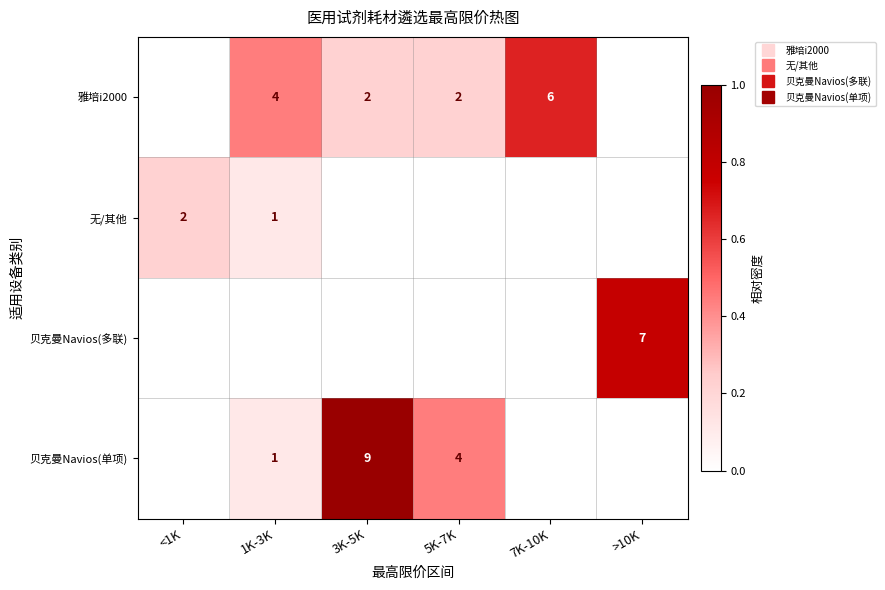

True or false: 无/其他 has a value of 0.0 at 5K-7K.

True